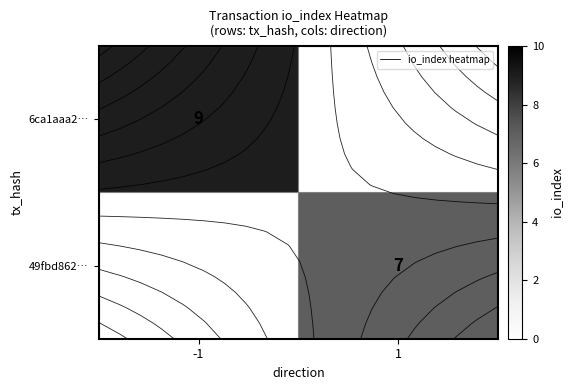

Is it true that 49fbd862… equals 7.0 at 1?

True